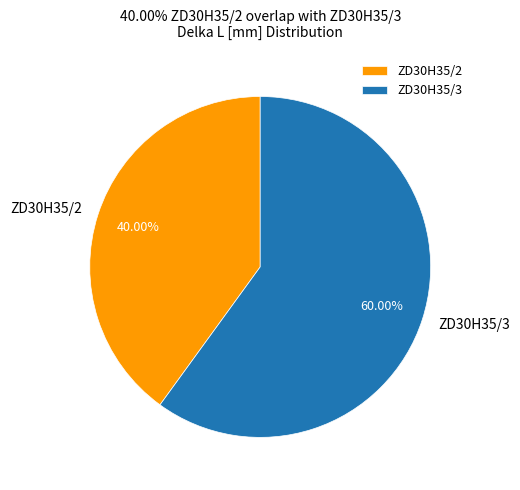

Do ZD30H35/2 and ZD30H35/3 together represent more than half of the pie?

Yes